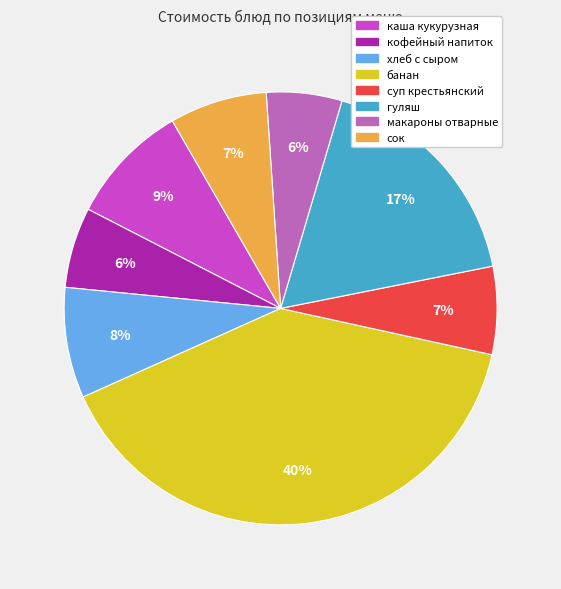

Between банан and кофейный напиток, which is larger?

банан